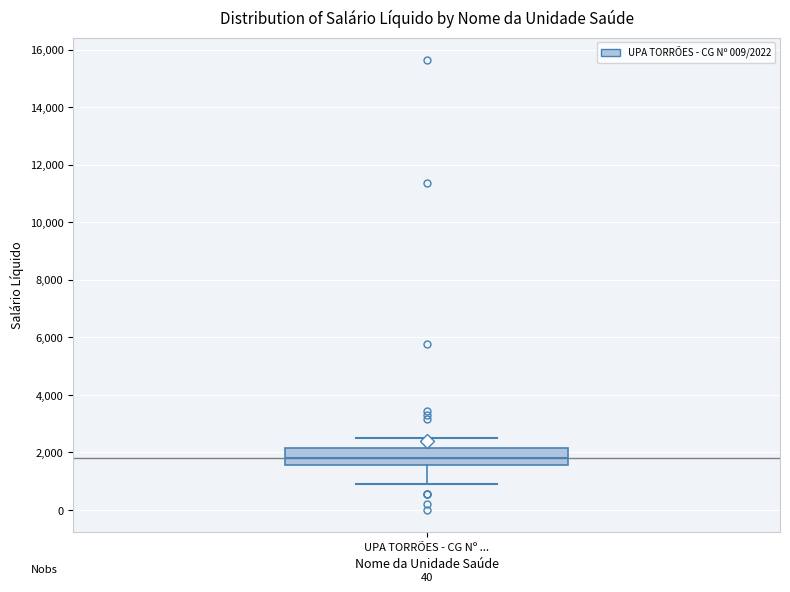

Transcribe this box plot: give where the median line is, the range the box spans, and where the two whiskers end, as read against the y-axis. The values are not printed on the chart, so give them approximately, as read against the axis.

median 1800, box 1600 to 2200, whiskers 1000 to 2600